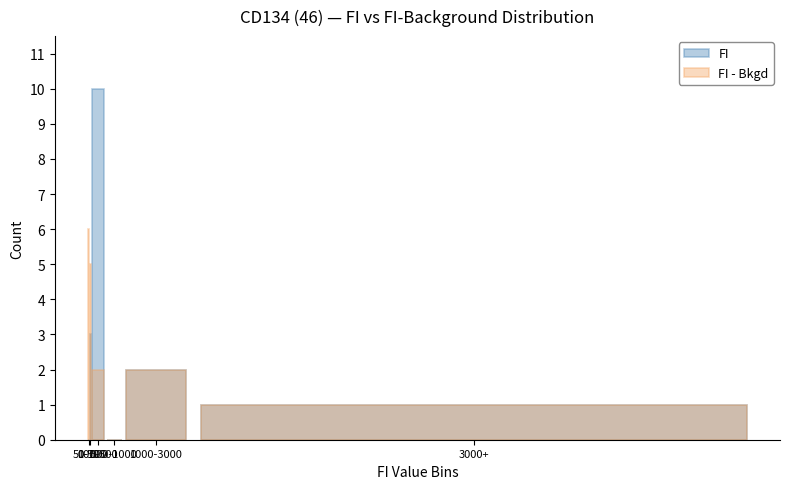

At which label is FI closest to 5?

50-100